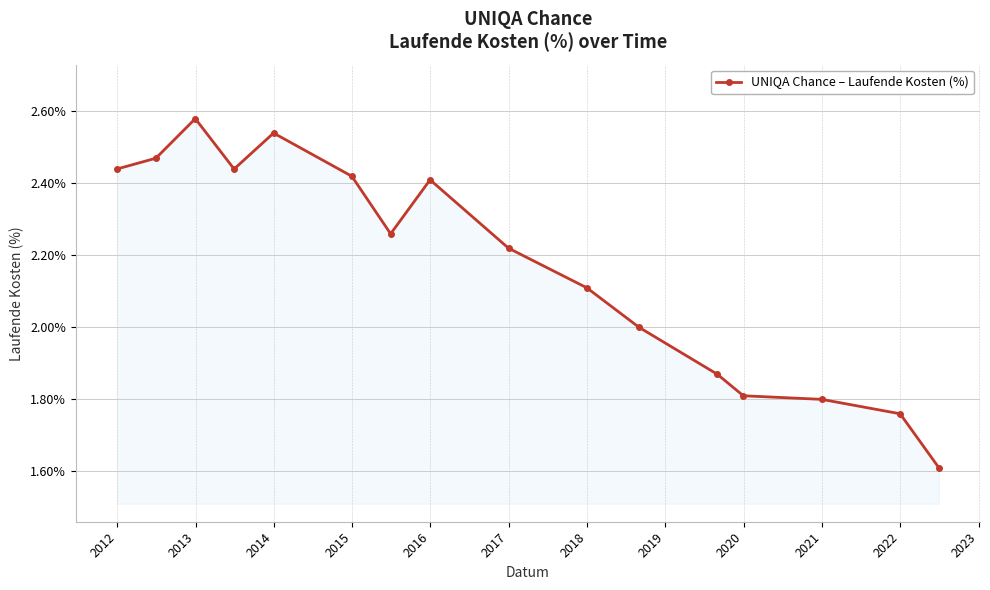

True or false: the data has more than 1 interior local peaks.

True